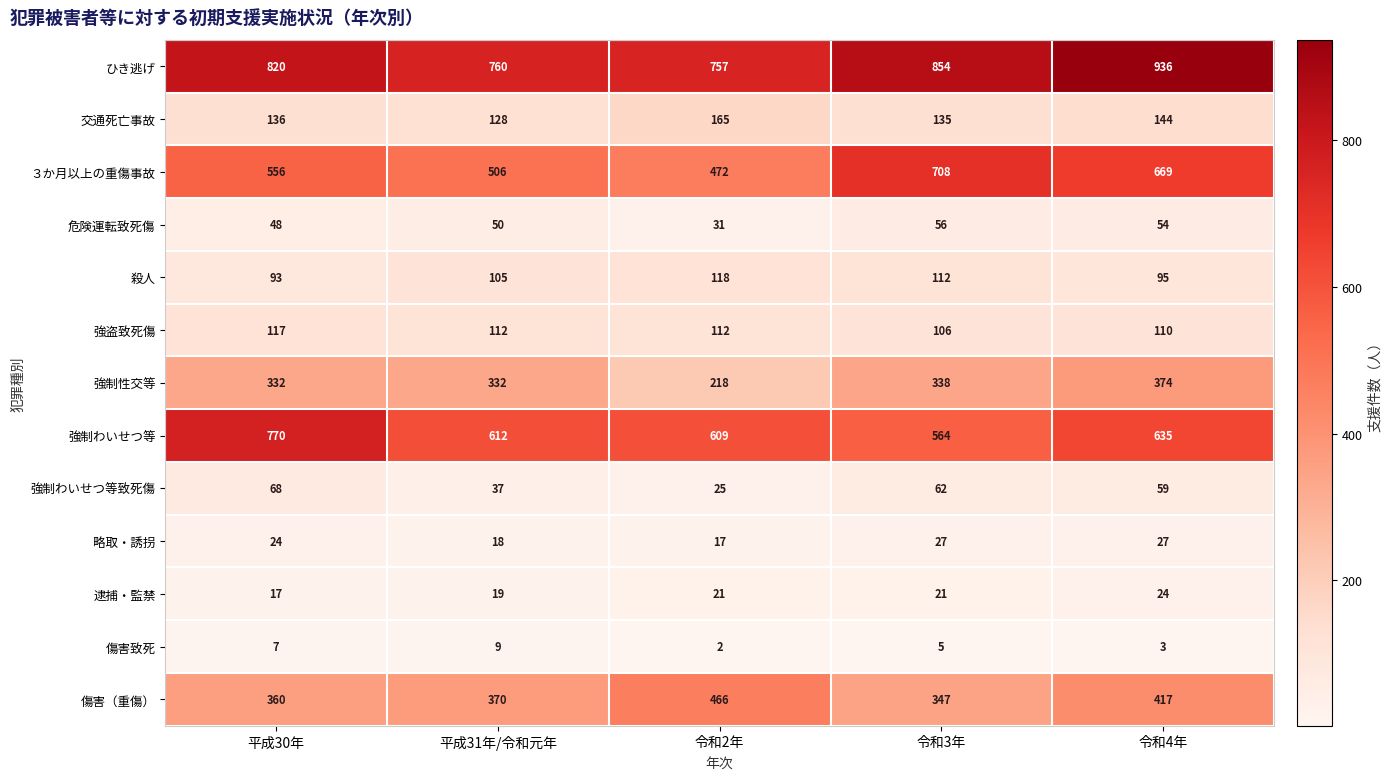

The 略取・誘拐 series shows 18 at 平成31年/令和元年. True or false?

True